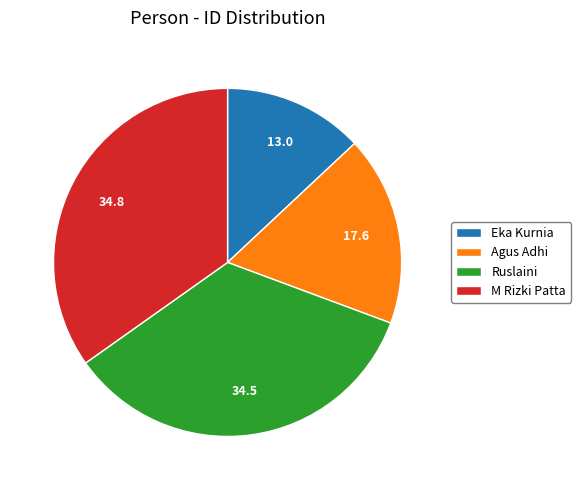

Do Ruslaini and Eka Kurnia together represent more than half of the pie?

No